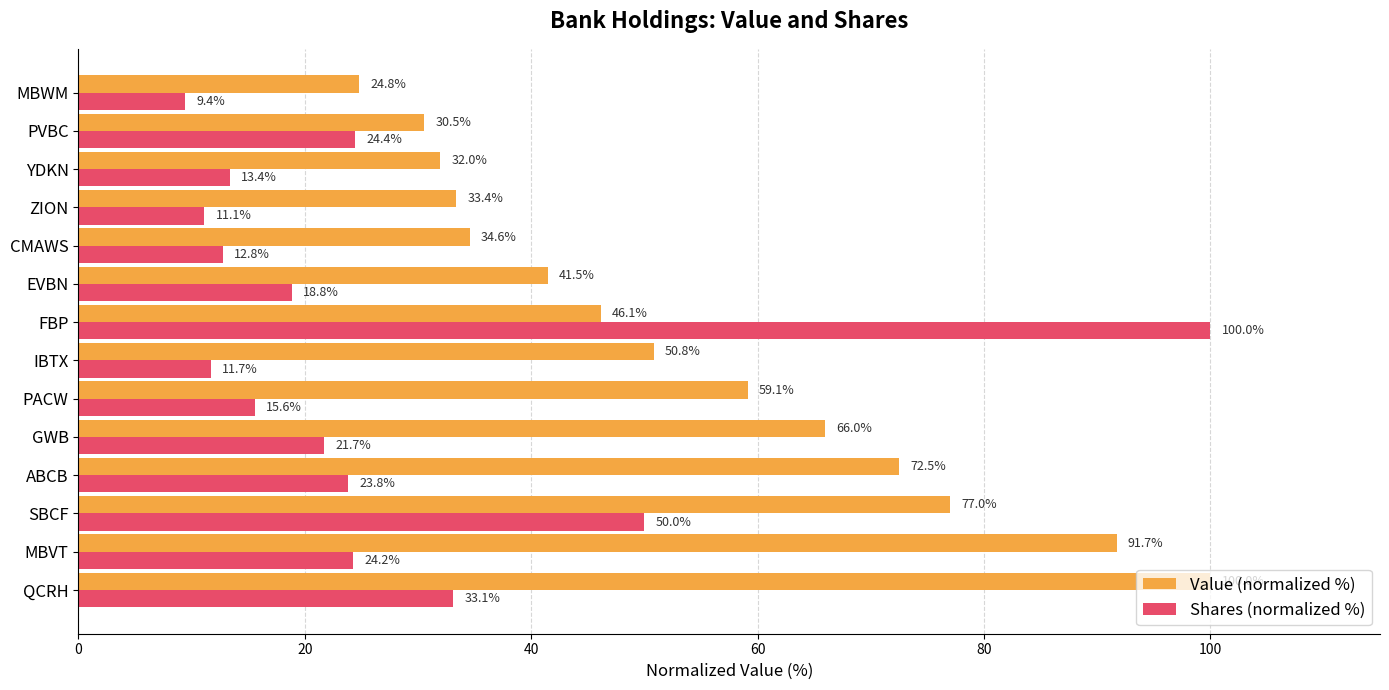

What is the maximum value for Shares (normalized %)?

100.0